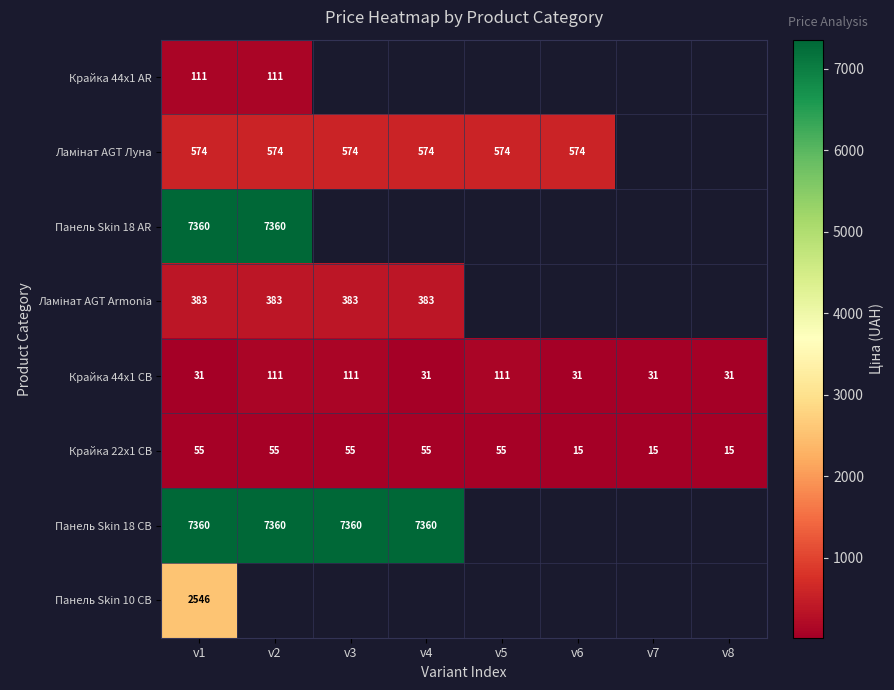

Is the value of Крайка 44x1 AR at v2 greater than the value of Панель Skin 18 AR at v1?

No